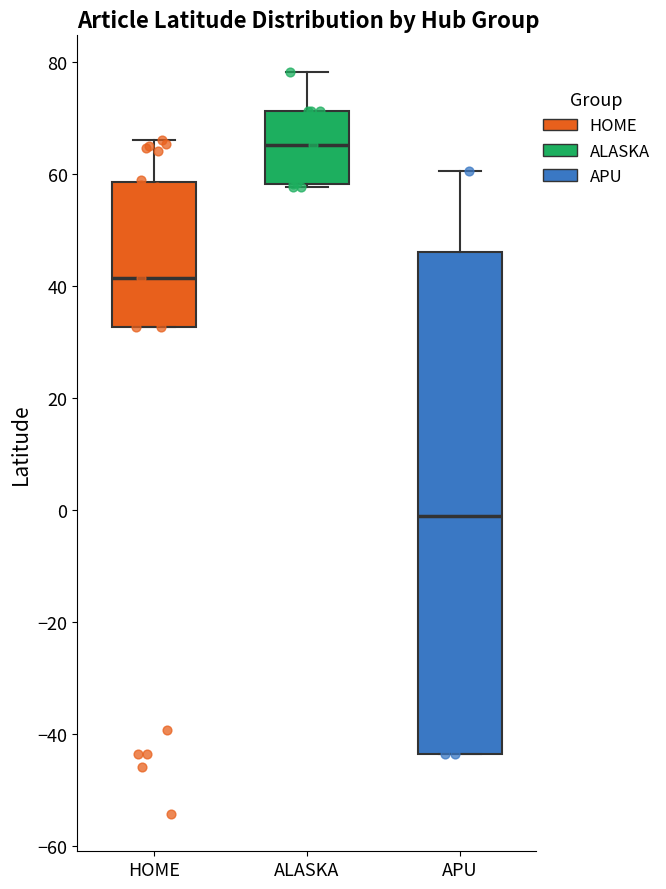

Reading left to right, read every box against the y-axis: the position of its median line, the range the box covers, and the ends of its whiskers. The values are not printed on the chart, so give them approximately, as read against the axis.

HOME: median 42, box 32 to 58, whiskers 32 to 66
ALASKA: median 66, box 58 to 72, whiskers 58 to 78
APU: median -2, box -44 to 46, whiskers -44 to 60